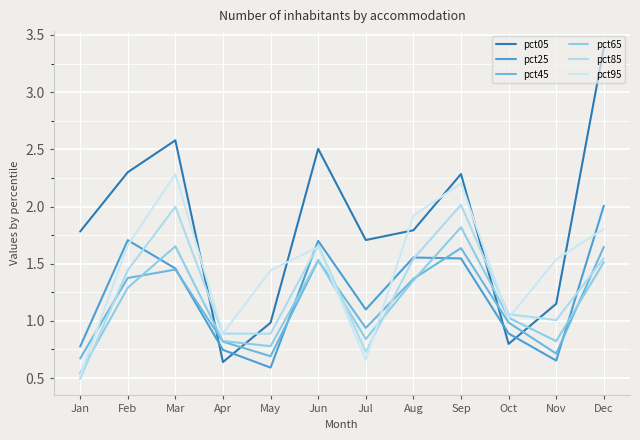

Count the number of categories in the chart.

12